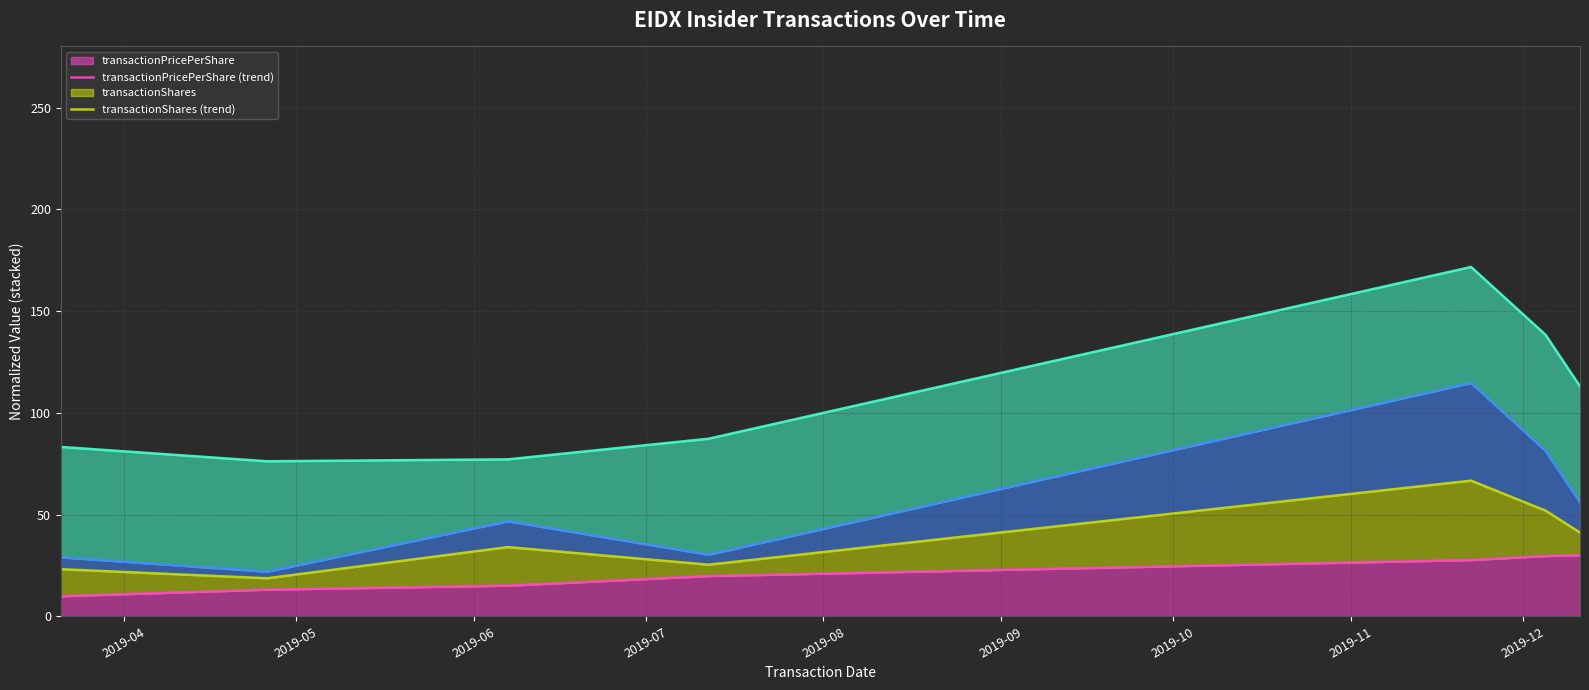

True or false: transactionPricePerShare (trend) has more than 2 interior local peaks.

False